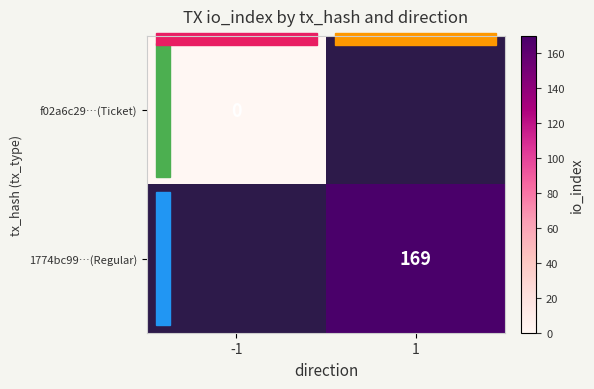

How many distinct data groups are displayed?

2